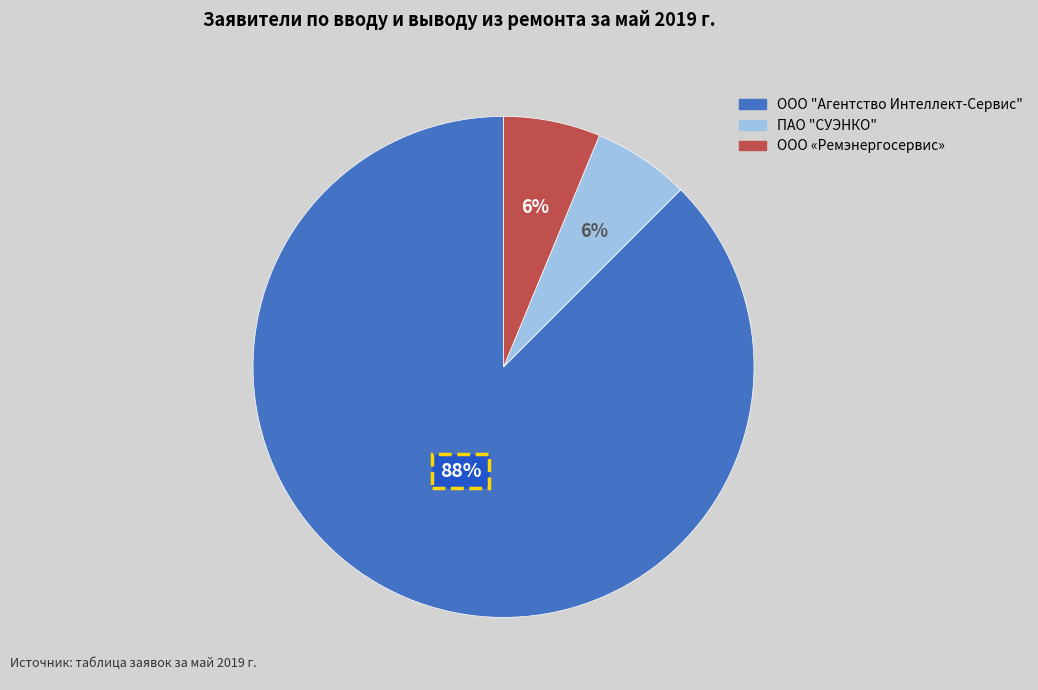

Which slice represents more than half of the pie?

ООО "Агентство Интеллект-Сервис"